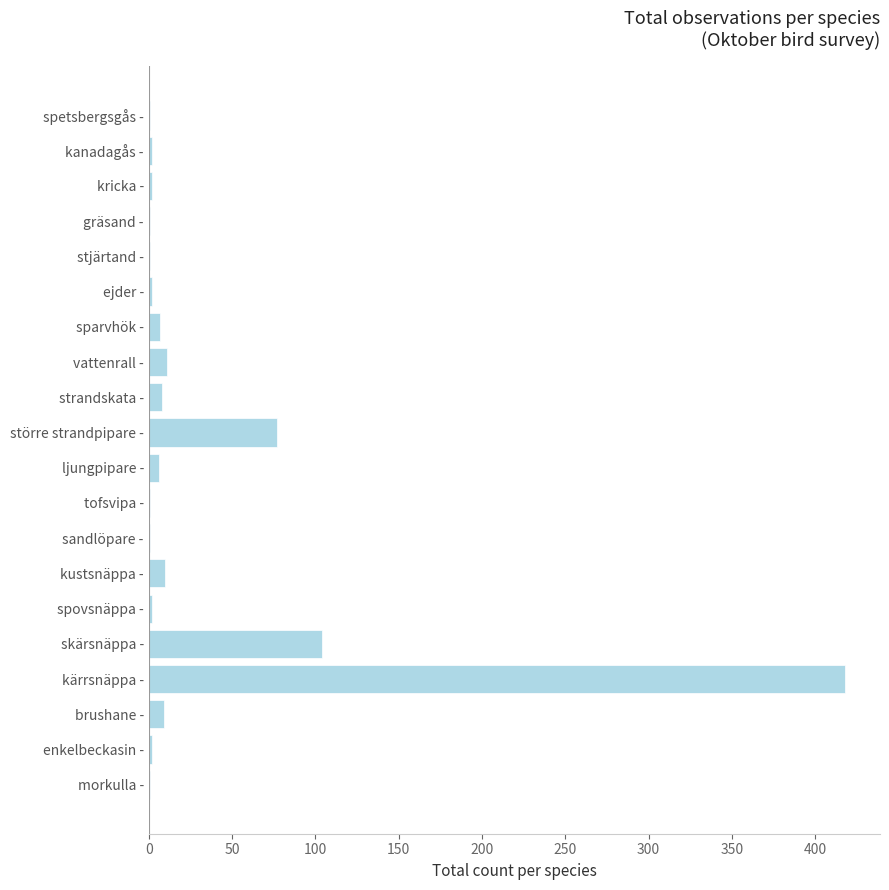

Where is the data nearest to the value 209?

skärsnäppa -